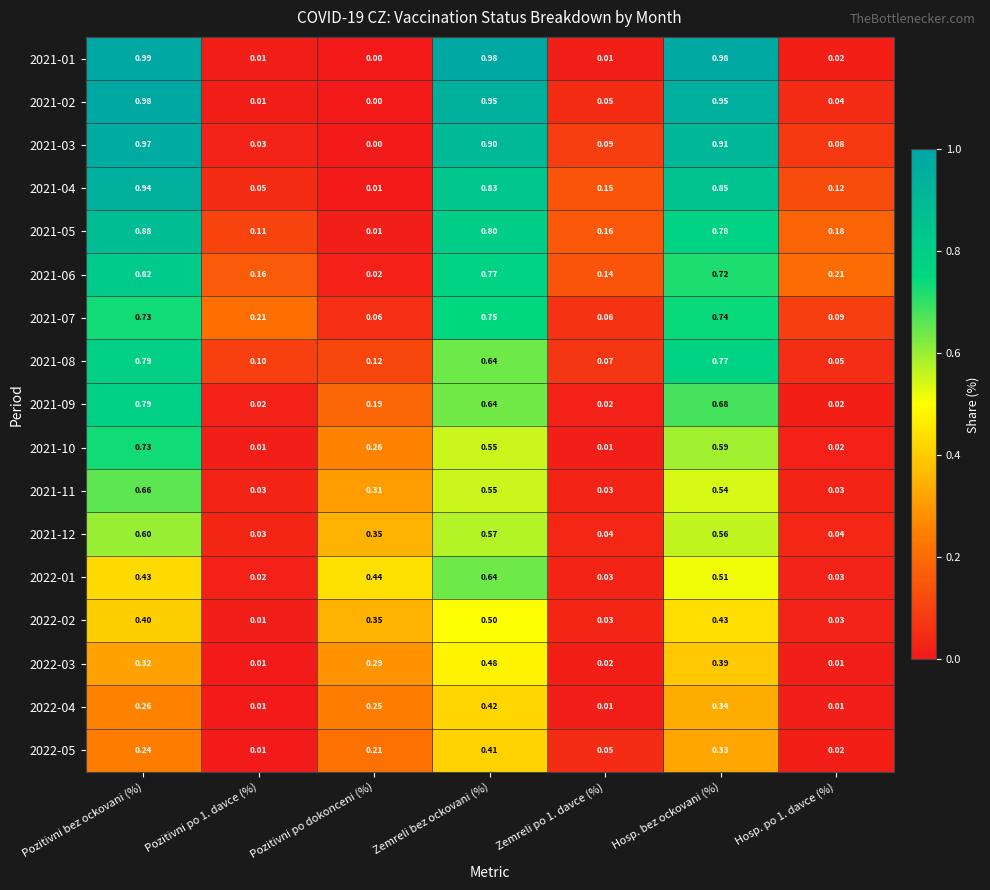

At which category is the sum across all series the highest?

Pozitivni bez ockovani (%)